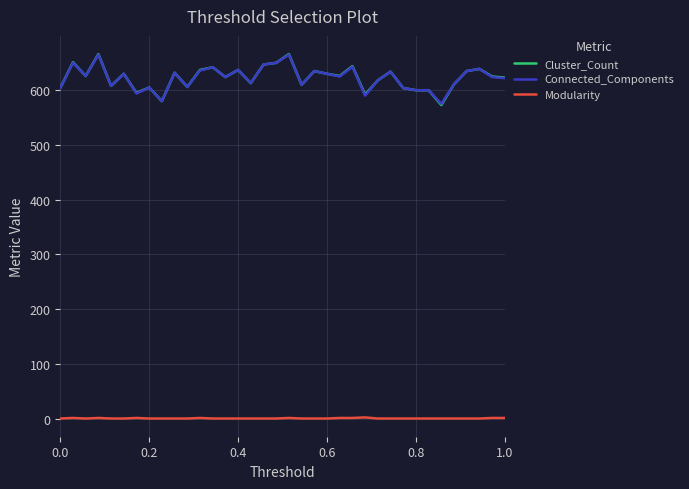

True or false: Connected_Components and Modularity cross at least once.

False